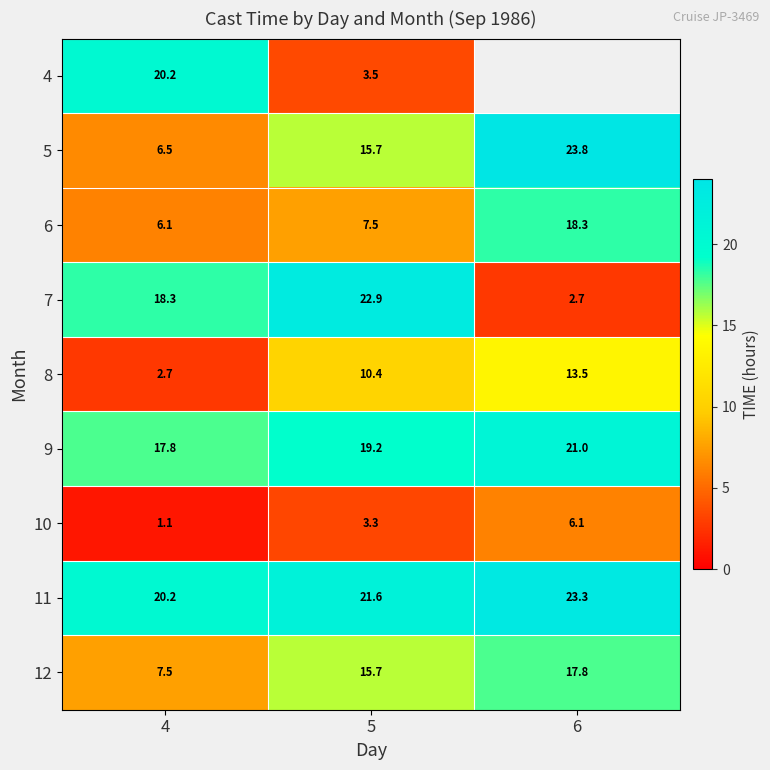

At which label is 8 closest to 8?

5